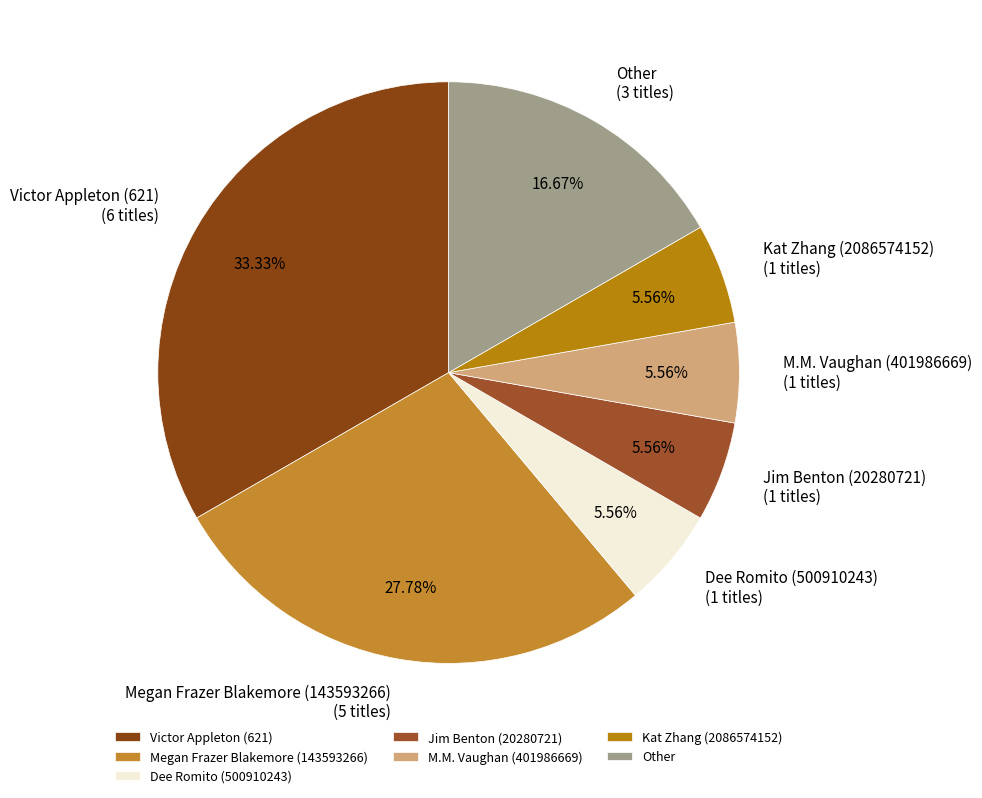

True or false: M.M. Vaughan (401986669) accounts for 6% of the total.

True